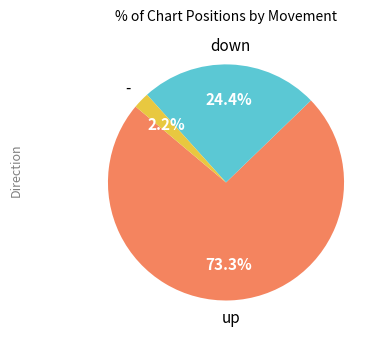

To the nearest percent, what is the average slice percentage?

33%